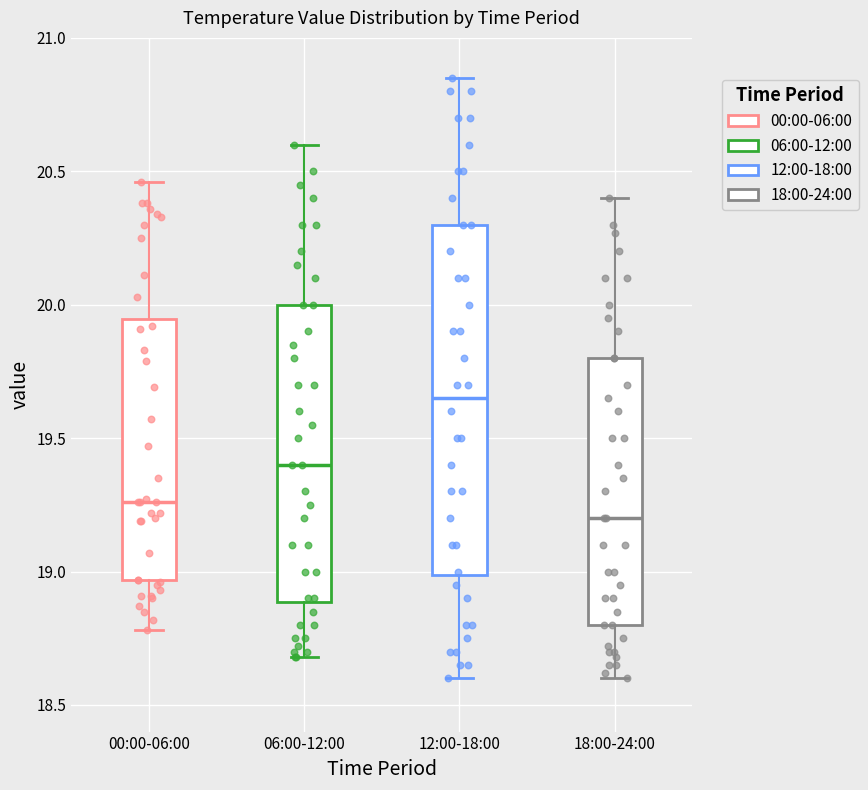

Reading left to right, read every box against the y-axis: the position of its median line, the range the box covers, and the ends of its whiskers. The values are not printed on the chart, so give them approximately, as read against the axis.

00:00-06:00: median 19.25, box 18.95 to 19.95, whiskers 18.80 to 20.45
06:00-12:00: median 19.40, box 18.90 to 20.00, whiskers 18.70 to 20.60
12:00-18:00: median 19.65, box 19.00 to 20.30, whiskers 18.60 to 20.85
18:00-24:00: median 19.20, box 18.80 to 19.80, whiskers 18.60 to 20.40